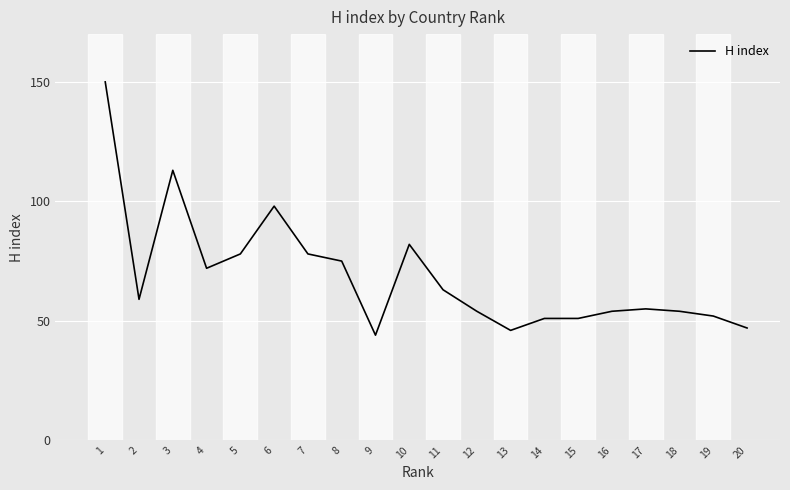

Reading left to right, extract all data points from this chart.

150	59	113	72	78	98	78	75	44	82	63	54	46	51	51	54	55	54	52	47